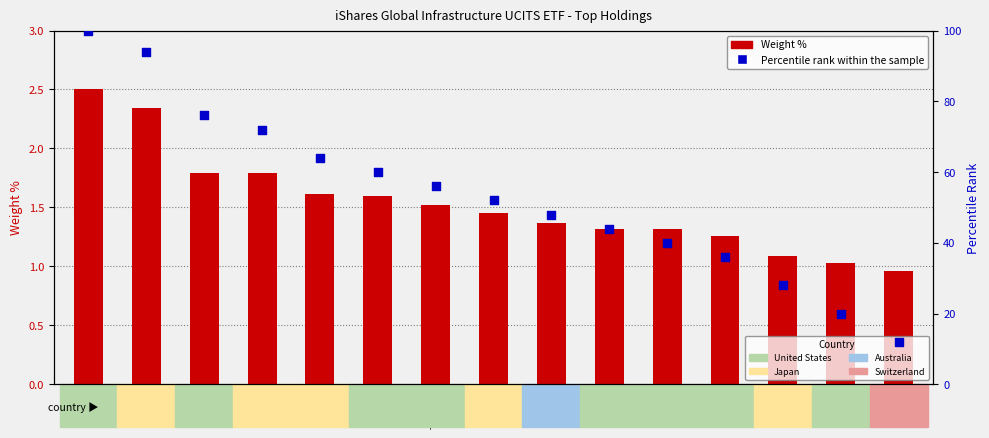

Which series reaches the minimum Y coordinate?

Weight %